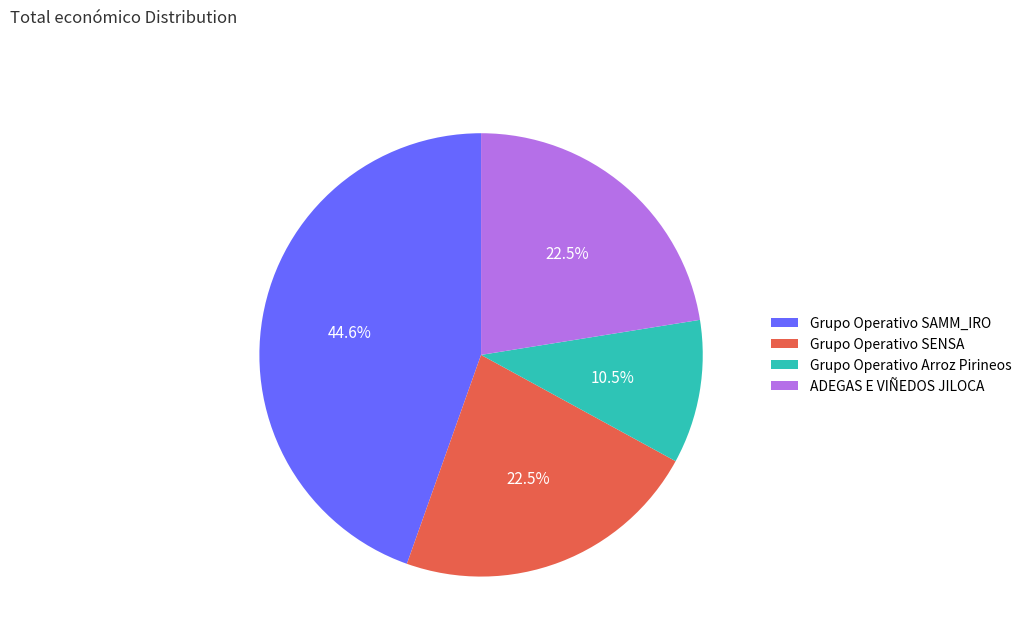

How many segments does this pie chart have?

4